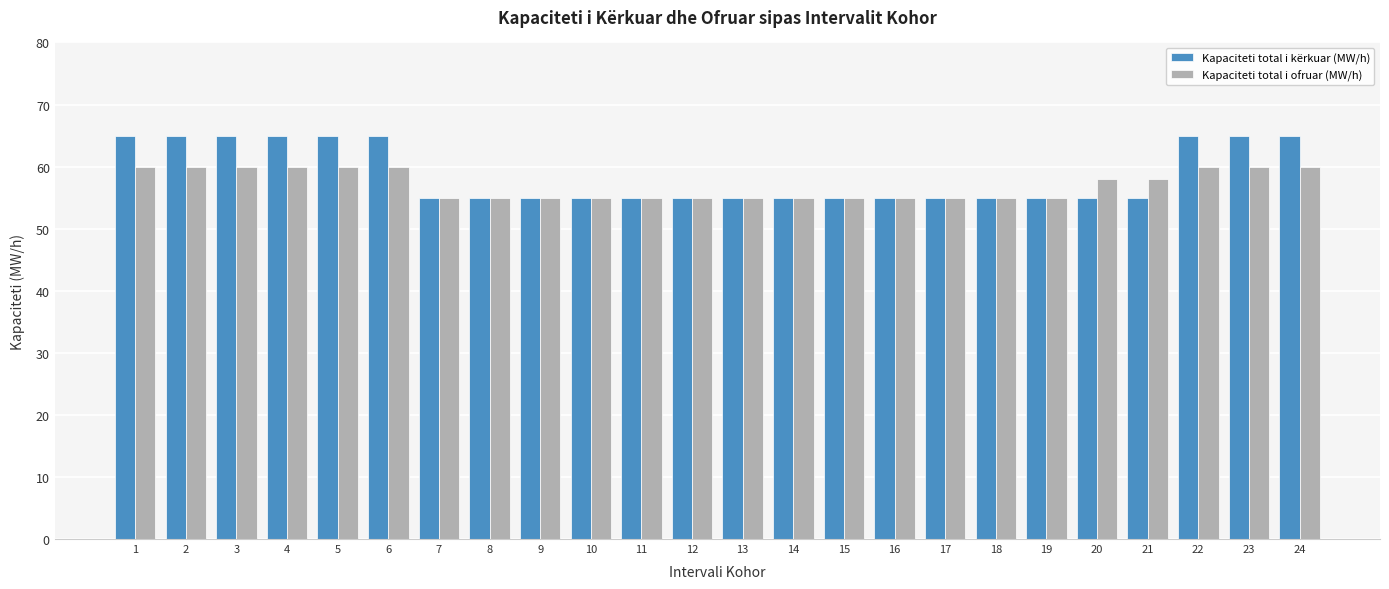

At 21, list the series in order from smallest to largest.

Kapaciteti total i kërkuar (MW/h), Kapaciteti total i ofruar (MW/h)